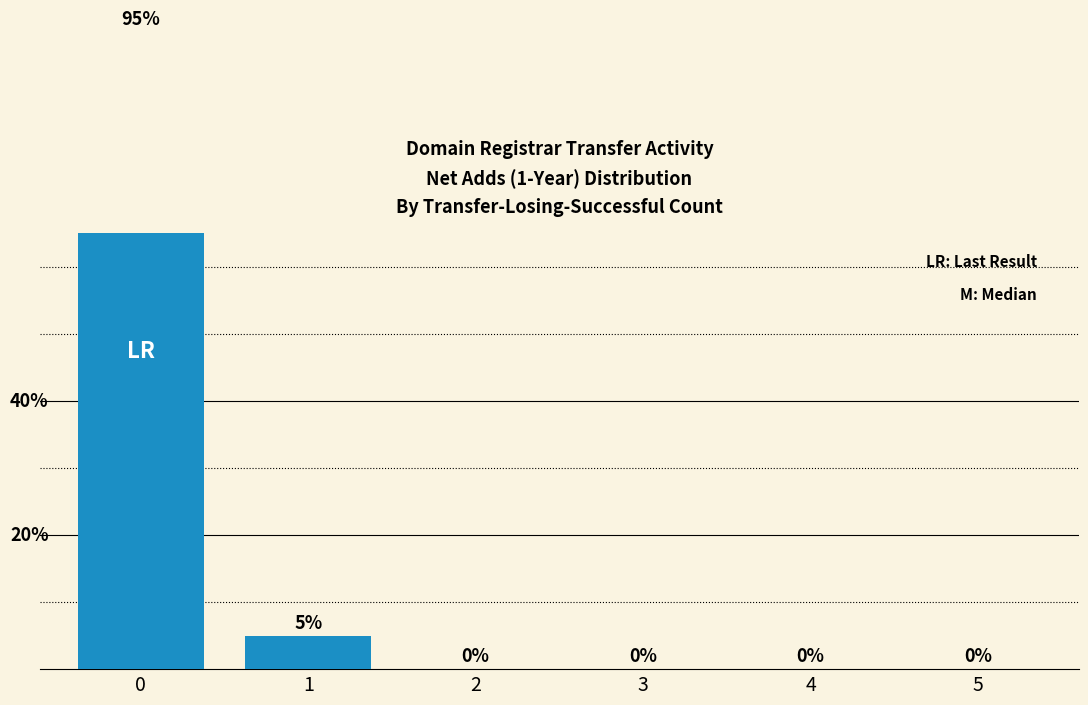

Reading left to right, extract all data points from this chart.

95	5	0	0	0	0